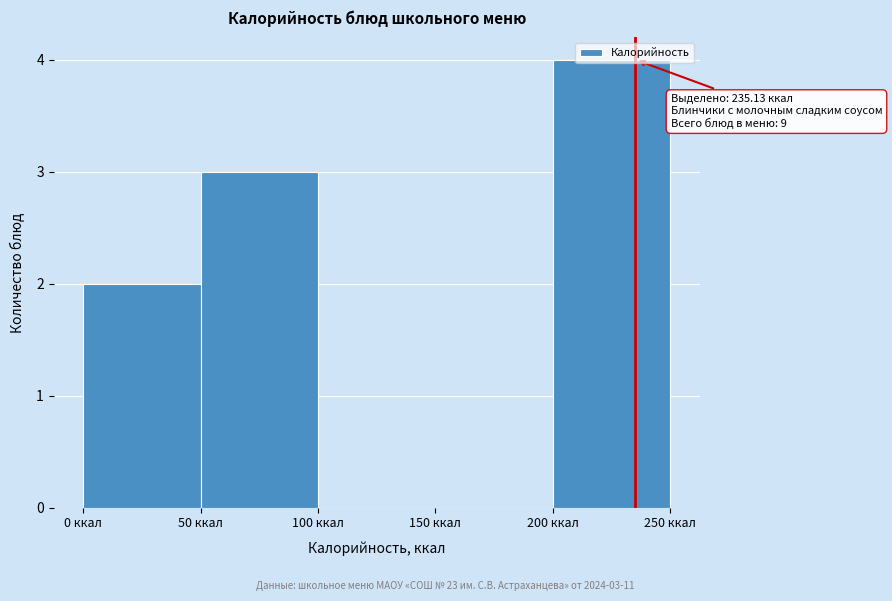

Which range on the x-axis has the tallest bar?

200 to 250